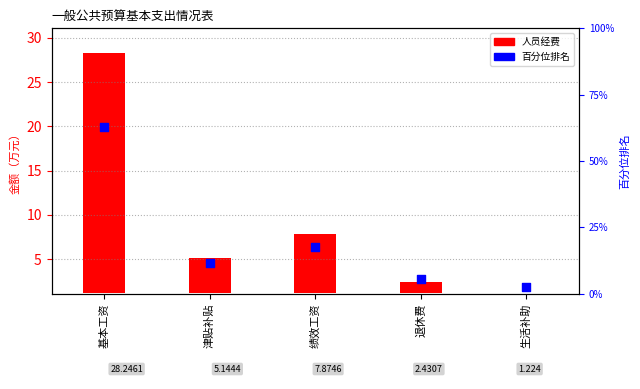

Between 绩效工资 and 津贴补贴, which is larger?

绩效工资